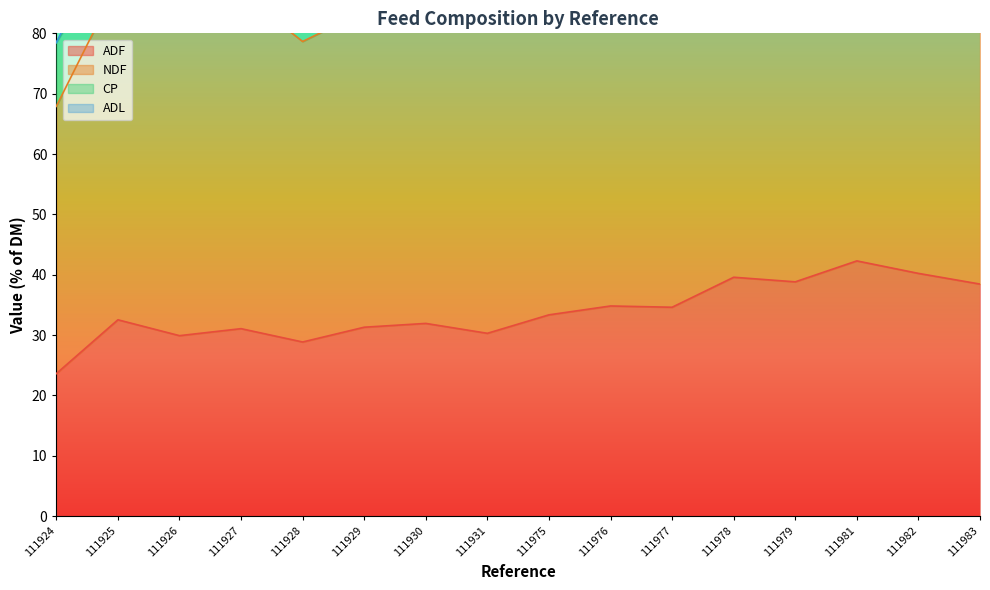

True or false: NDF has a value of 90.8 at 111926.

True